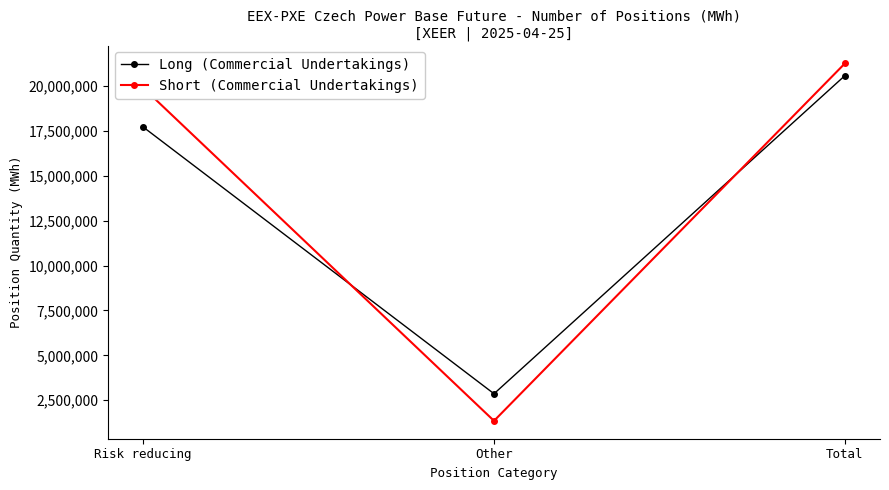

What is the spread (max minus min) of values at Other?

1509158